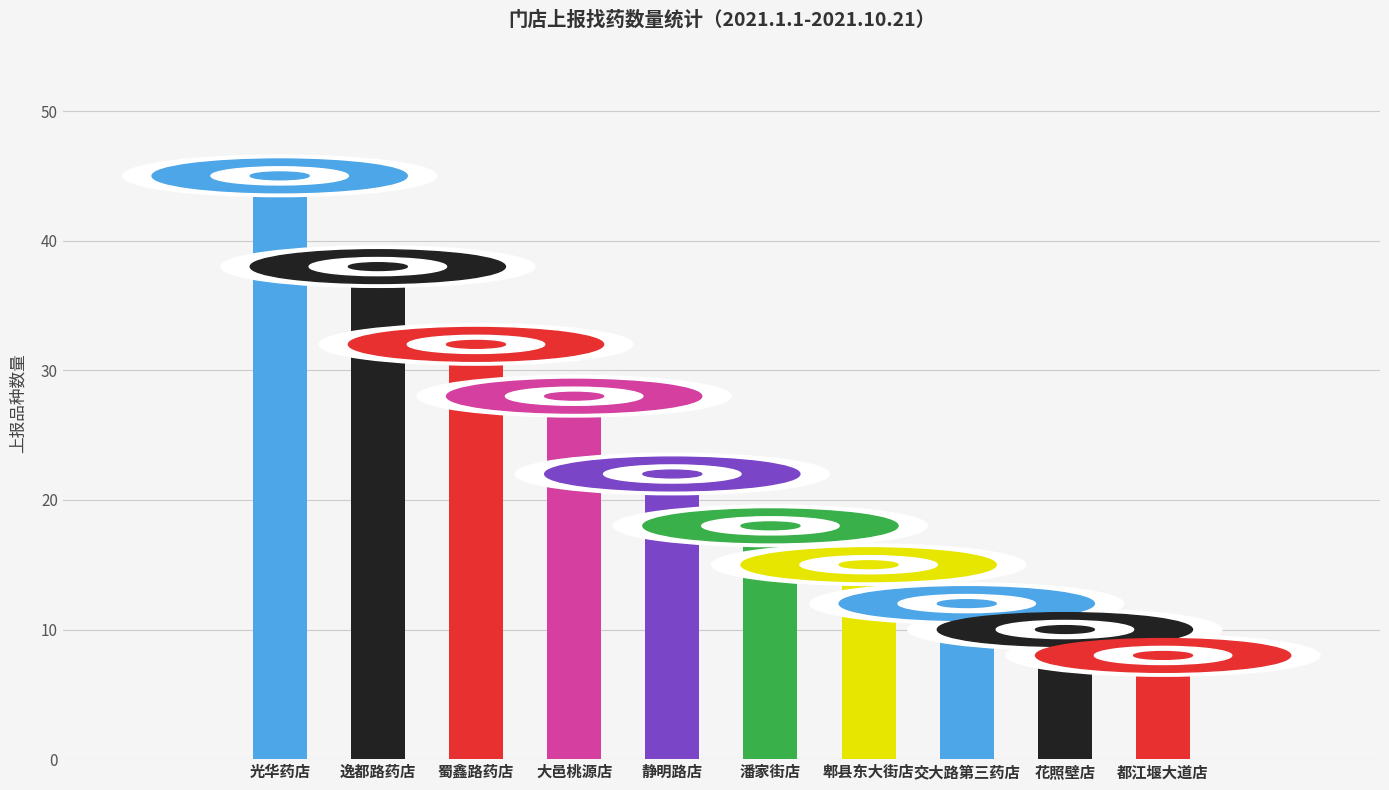

Rank the categories by value from highest to lowest.

光华药店, 逸都路药店, 蜀鑫路药店, 大邑桃源店, 静明路店, 潘家街店, 郫县东大街店, 交大路第三药店, 花照壁店, 都江堰大道店